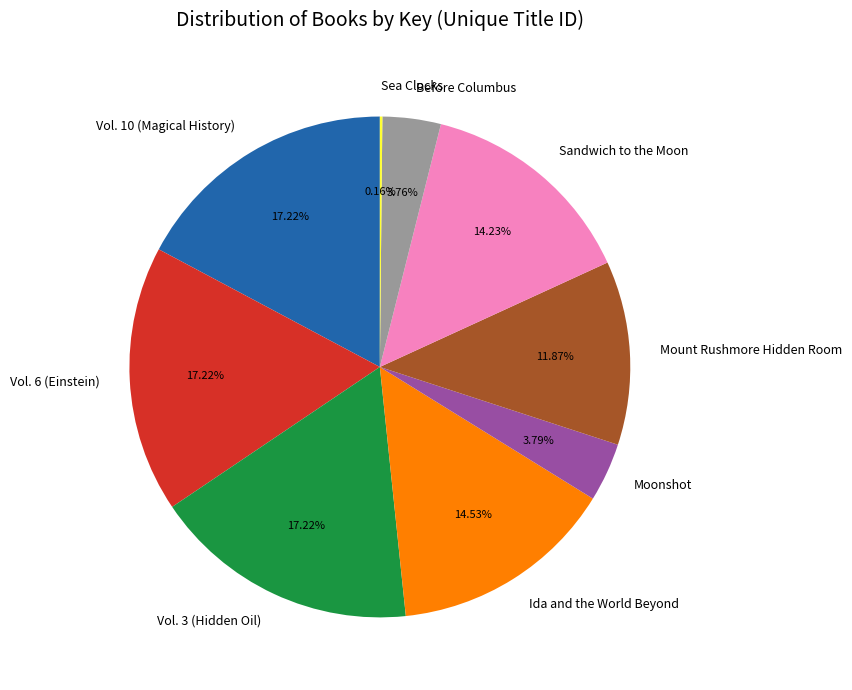

Is there any slice that represents more than half of the pie?

No